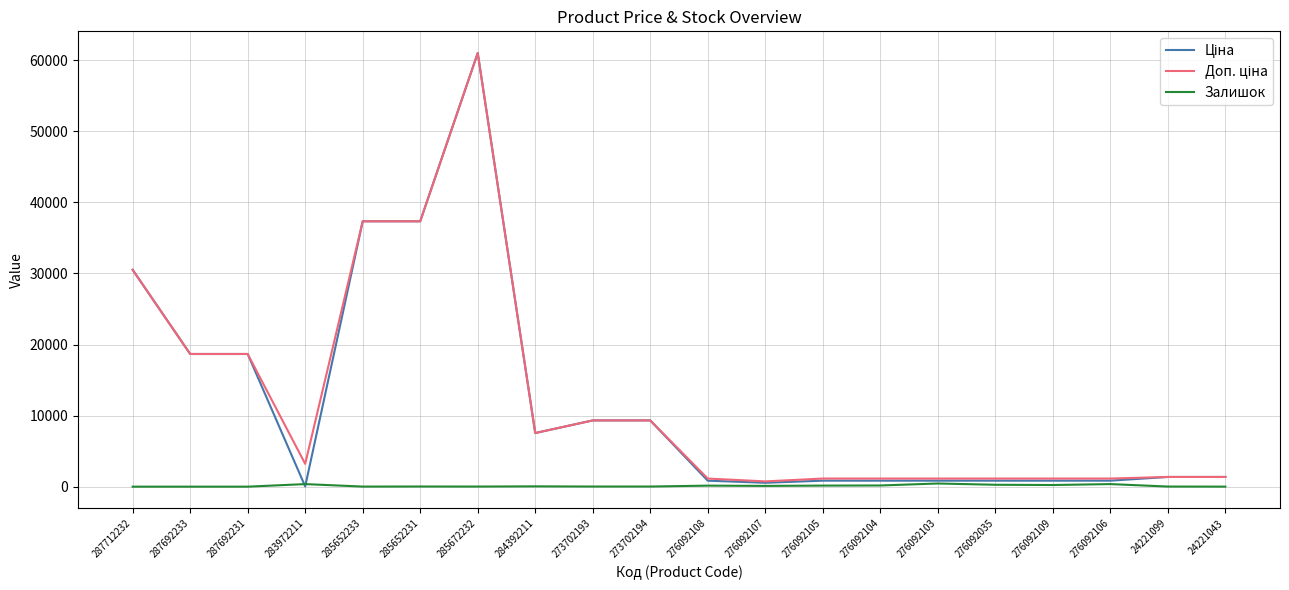

The Залишок series shows 149.0 at 276092105. True or false?

True